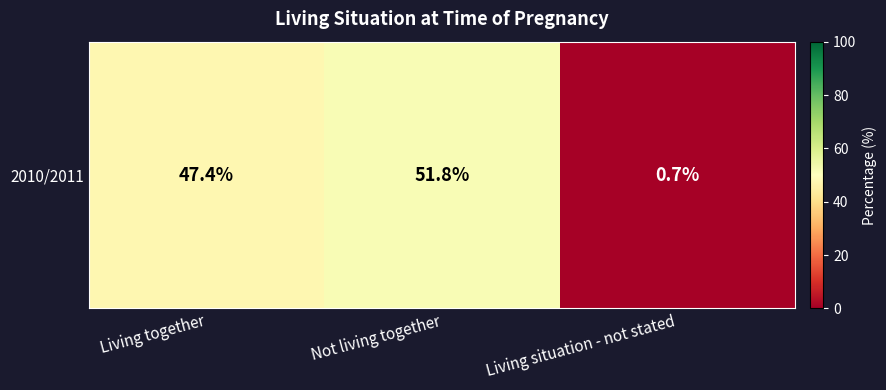

Reading left to right, transcribe all the data shown in this chart.

47.4	51.8	0.7